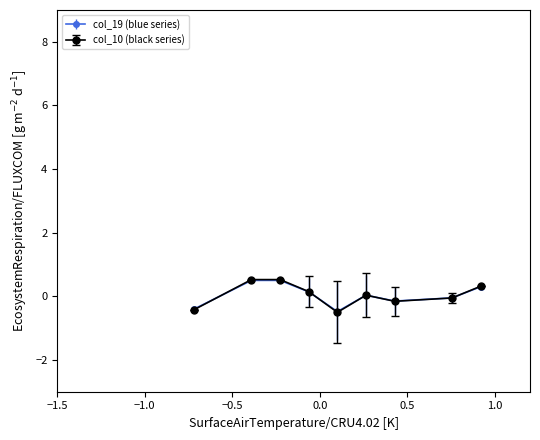

What is the minimum value shown in the chart?

-0.5